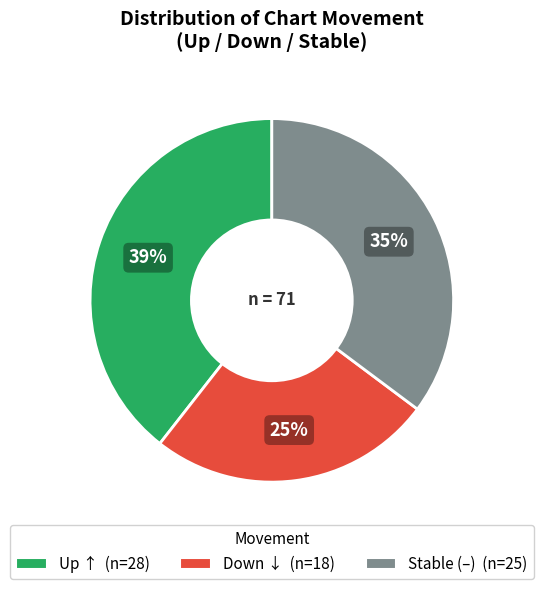

To the nearest percent, what is the difference between the largest and smallest slice percentages?

14%